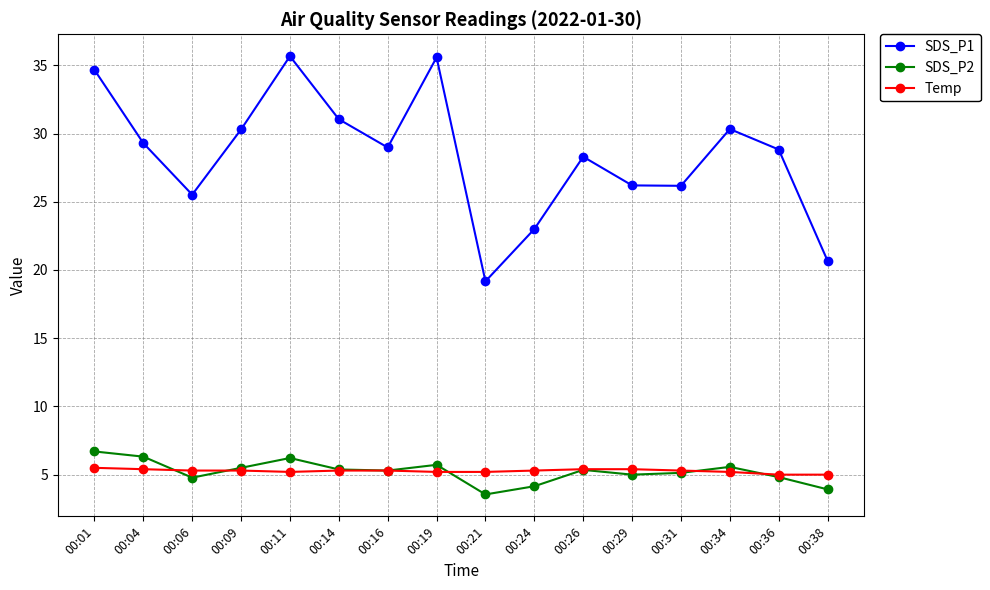

True or false: SDS_P2 and SDS_P1 intersect in this chart.

False